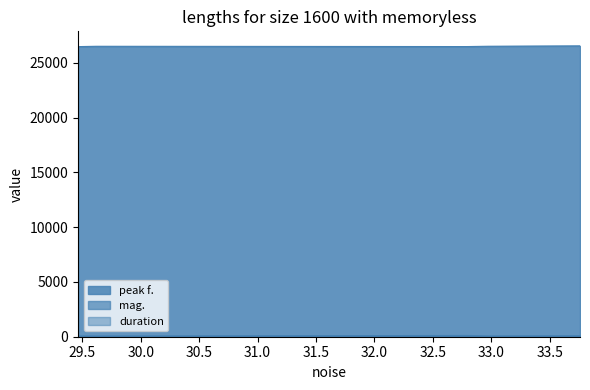

What is the label of the 5th point from the left?

29.463